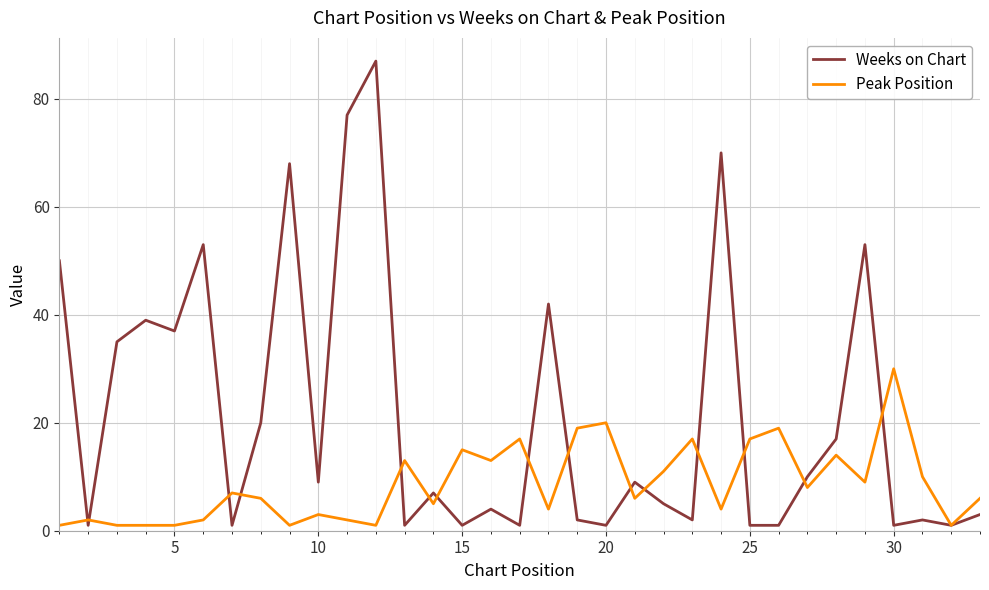

Which series has the widest spread of values?

Weeks on Chart